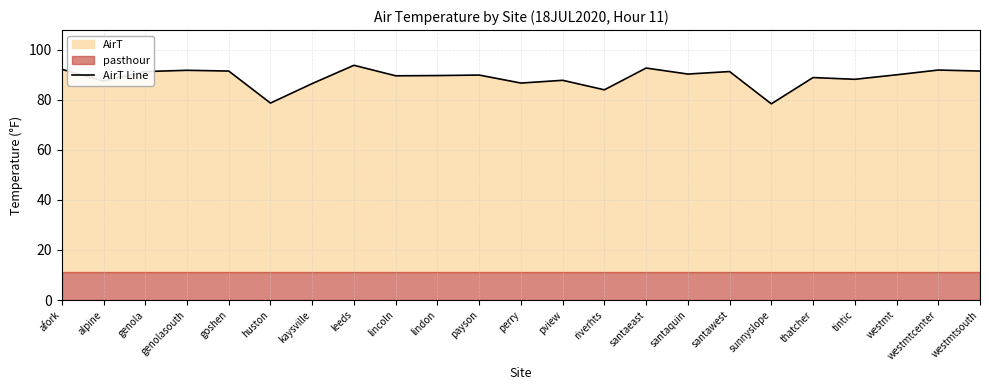

Between westmtcenter and pview, which is larger?

westmtcenter